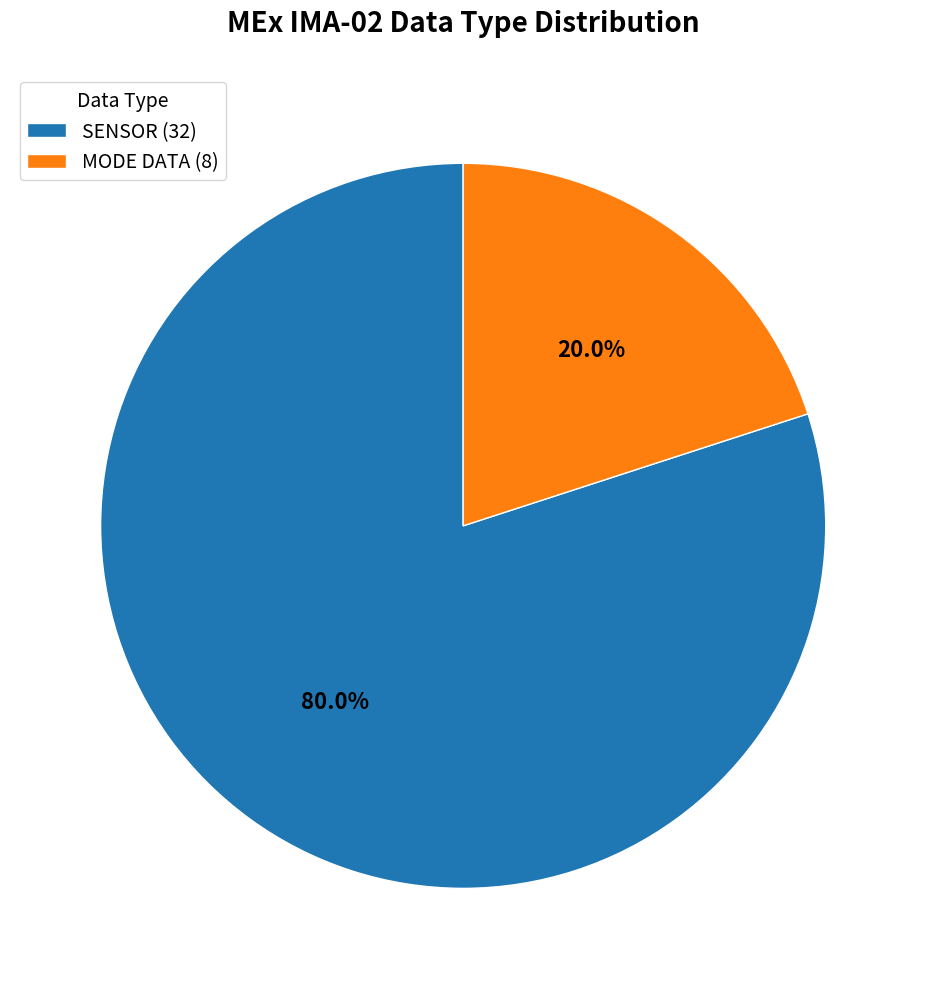

Which slice is the smallest?

MODE DATA (8)